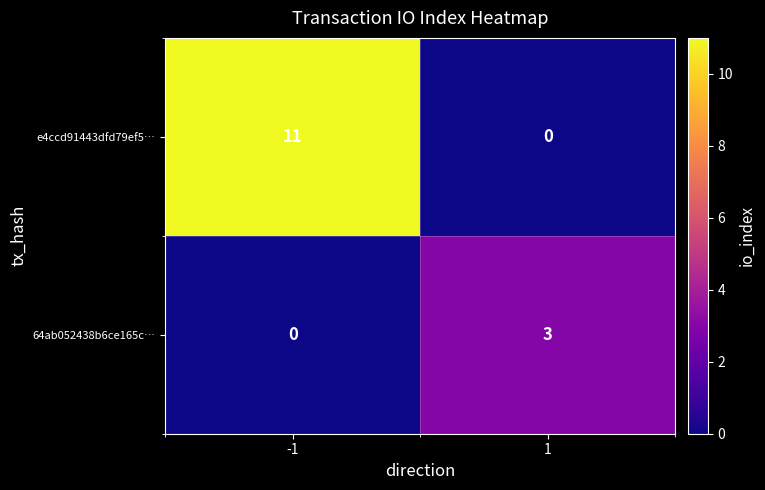

Which series has the largest range (max minus min)?

e4ccd91443dfd79ef5…